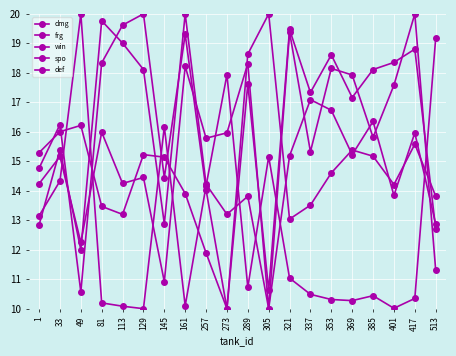

Count the number of data series in this chart.

5